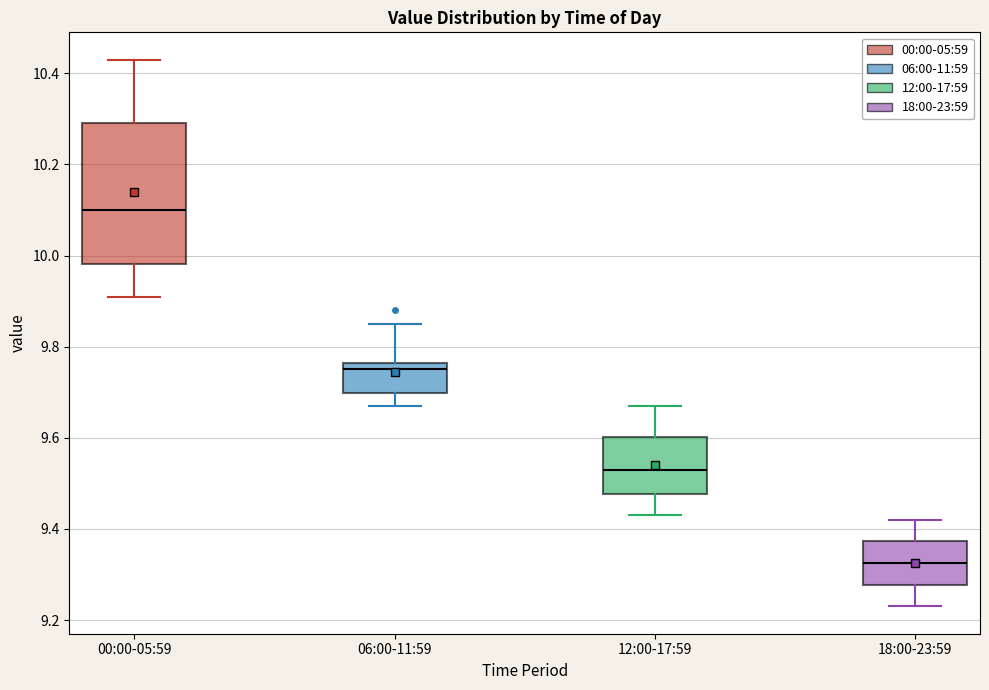

Reading left to right, read every box against the y-axis: the position of its median line, the range the box covers, and the ends of its whiskers. The values are not printed on the chart, so give them approximately, as read against the axis.

00:00-05:59: median 10.10, box 9.98 to 10.30, whiskers 9.92 to 10.44
06:00-11:59: median 9.76 (just below the box's upper edge), box 9.70 to 9.76, whiskers 9.68 to 9.86
12:00-17:59: median 9.54, box 9.48 to 9.60, whiskers 9.44 to 9.68
18:00-23:59: median 9.32, box 9.28 to 9.38, whiskers 9.24 to 9.42